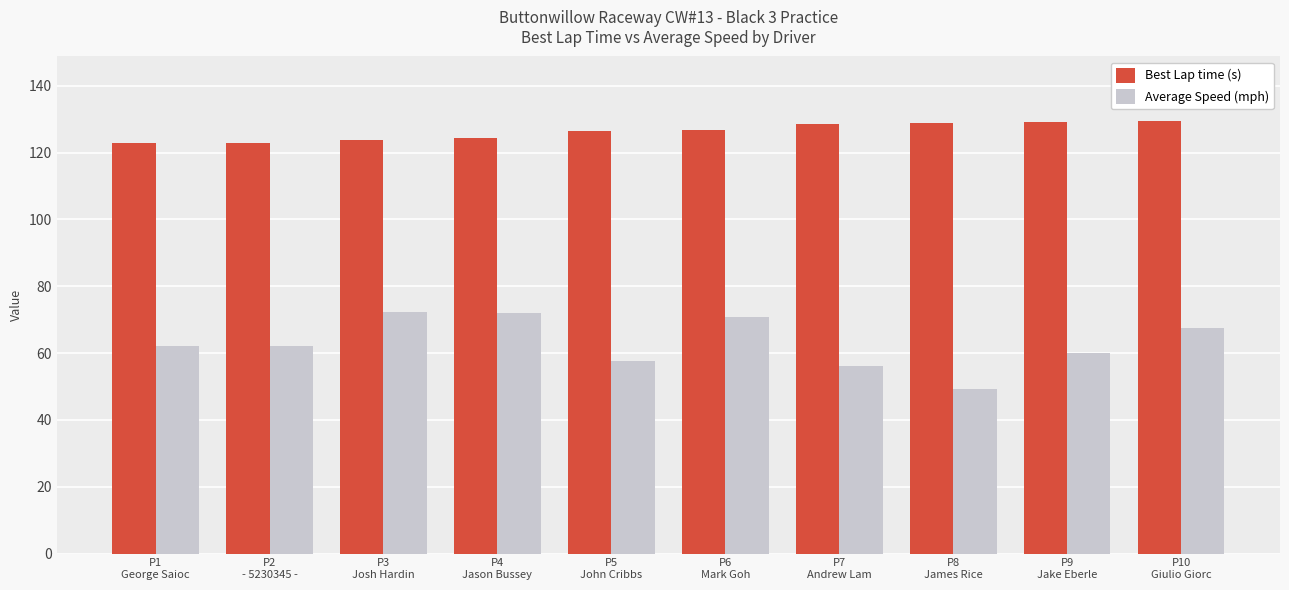

Which series has the widest spread of values?

Average Speed (mph)